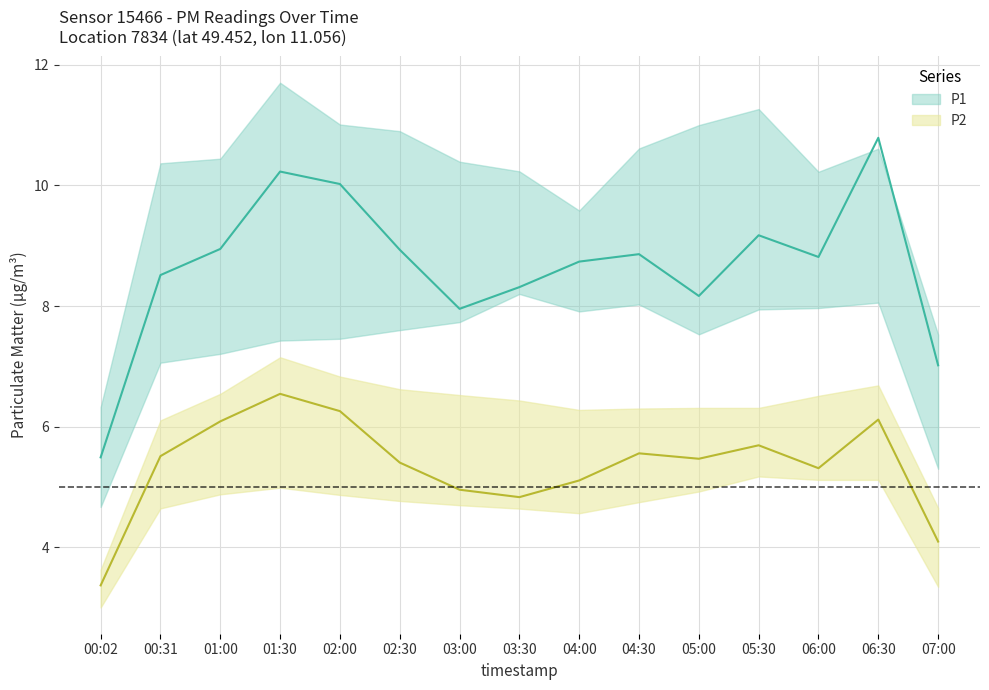

Is the value of P1 at 01:00 greater than the value of P2 at 00:02?

Yes